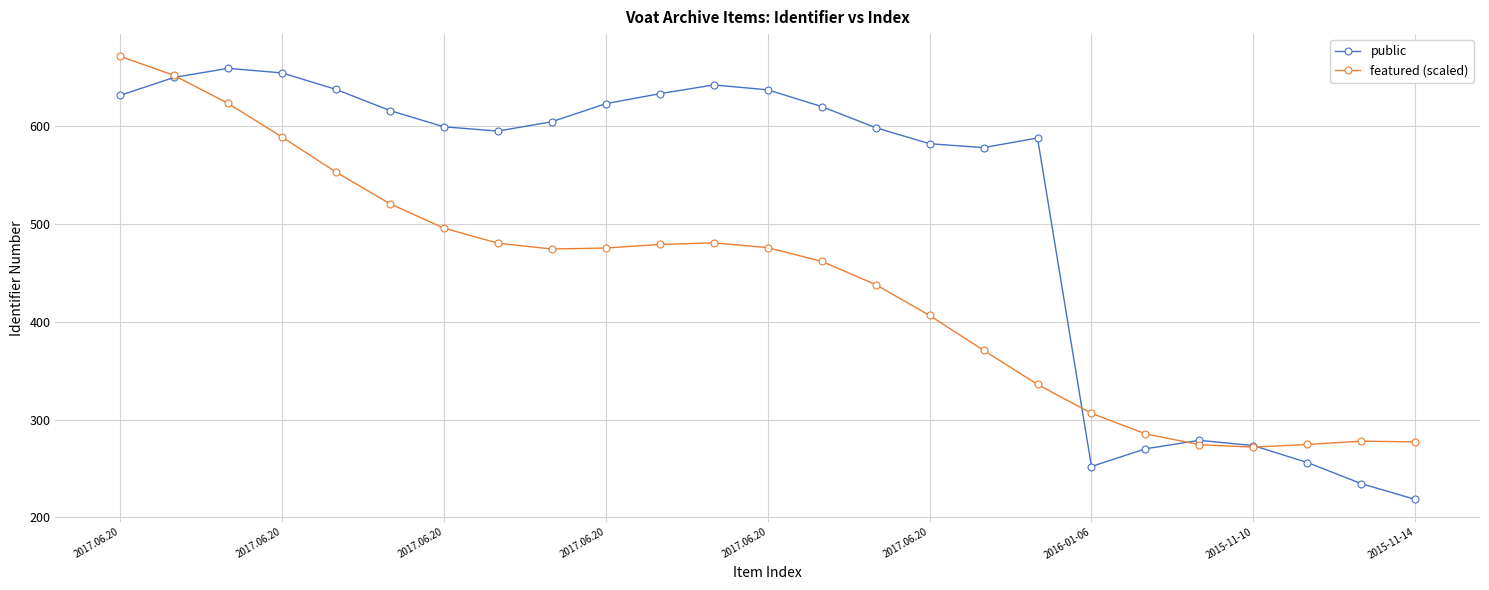

Which series has the largest total across all categories?

public